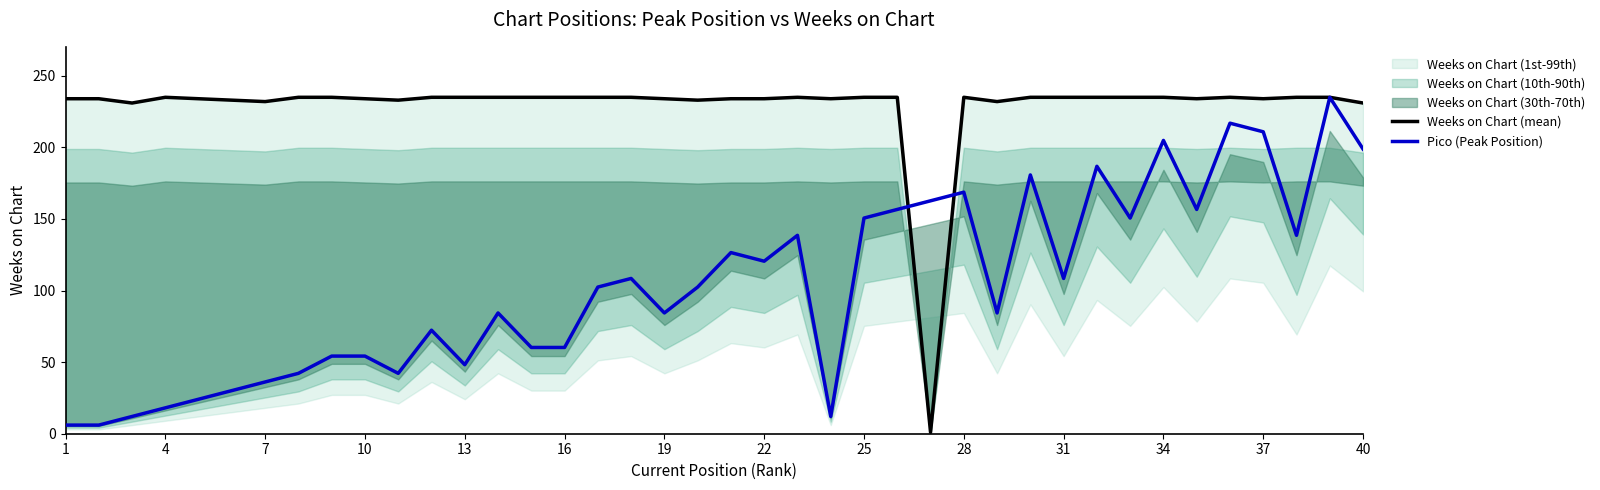

How many categories are shown in the chart?

40